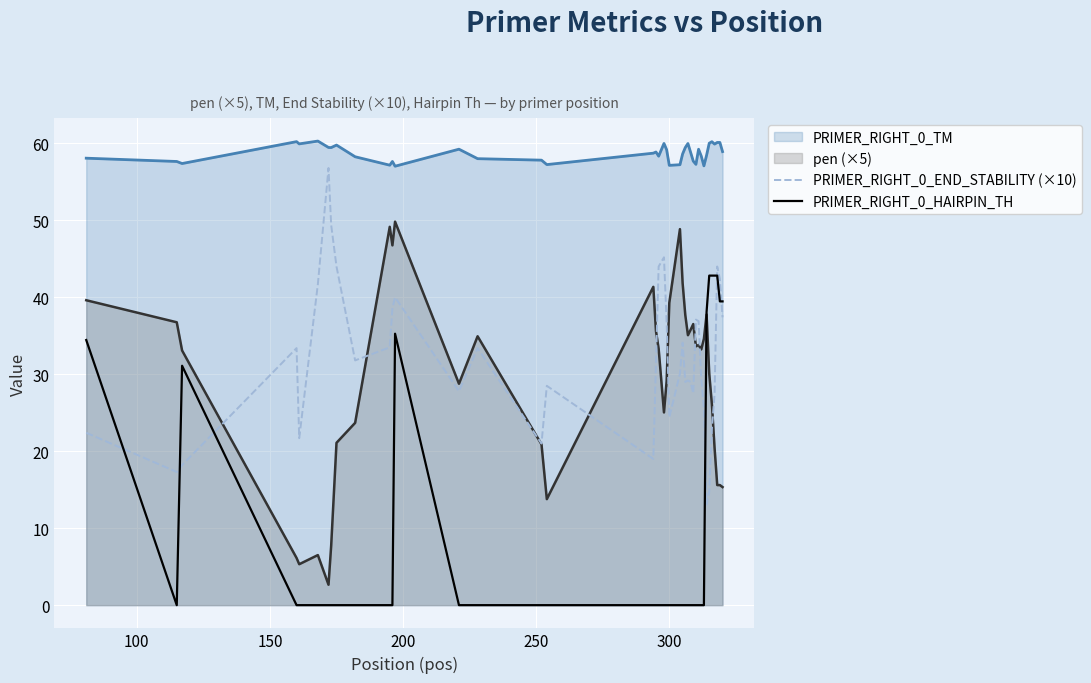

Rank the series by their maximum value, from lowest to highest.

PRIMER_RIGHT_0_HAIRPIN_TH, pen (×5), PRIMER_RIGHT_0_END_STABILITY (×10), PRIMER_RIGHT_0_TM